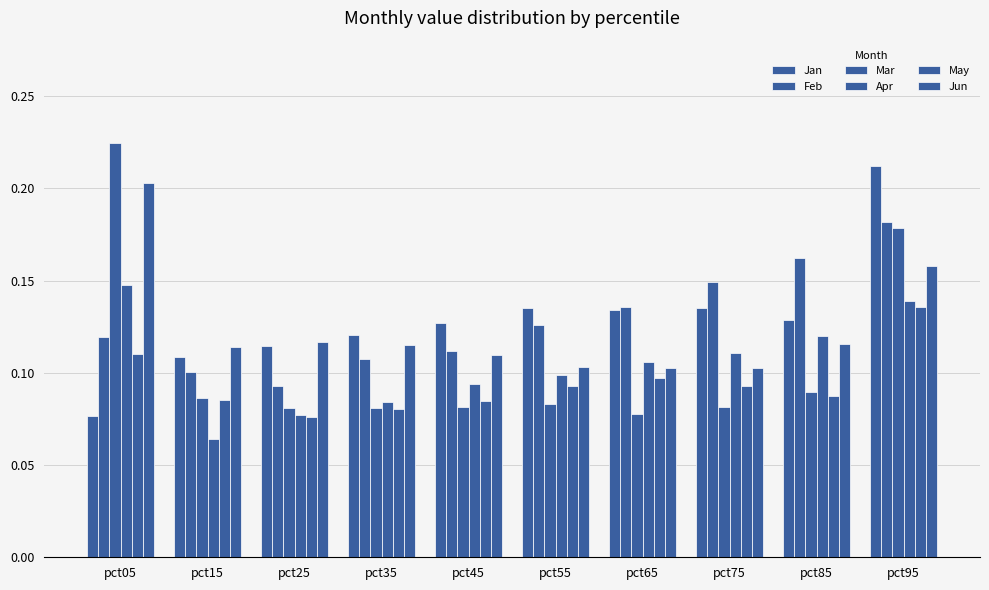

Which category has the lowest value in the May series?

pct25